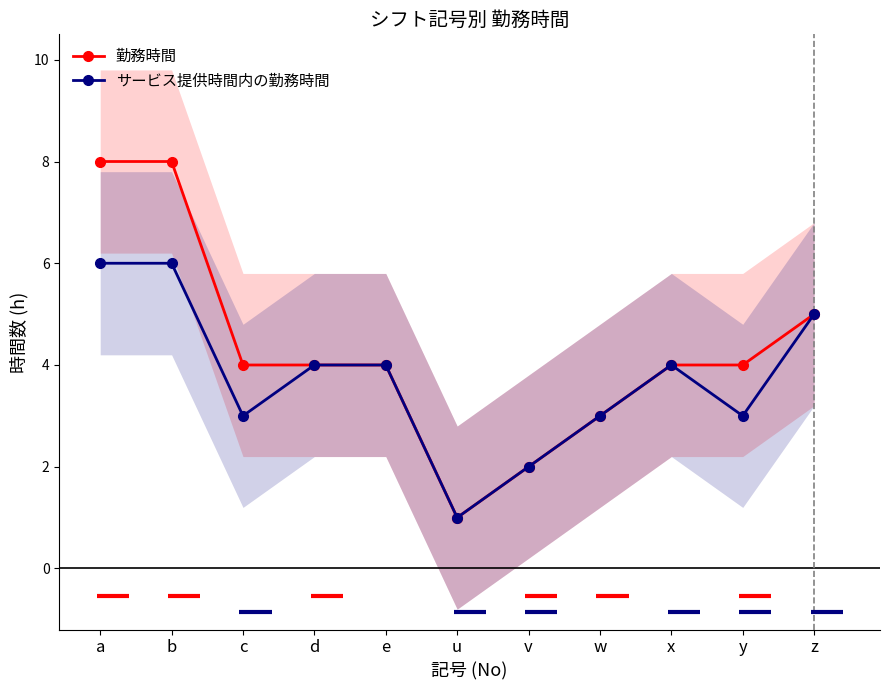

What is the value of the サービス提供時間内の勤務時間 point at the 3rd from the left?

3